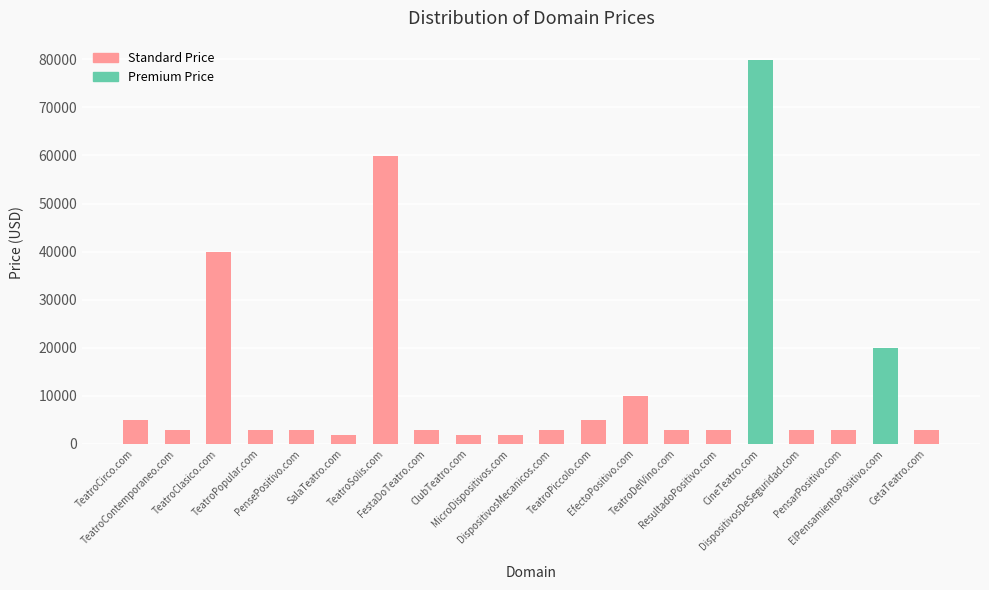

Where is the data nearest to the value 40888?

TeatroClasico.com